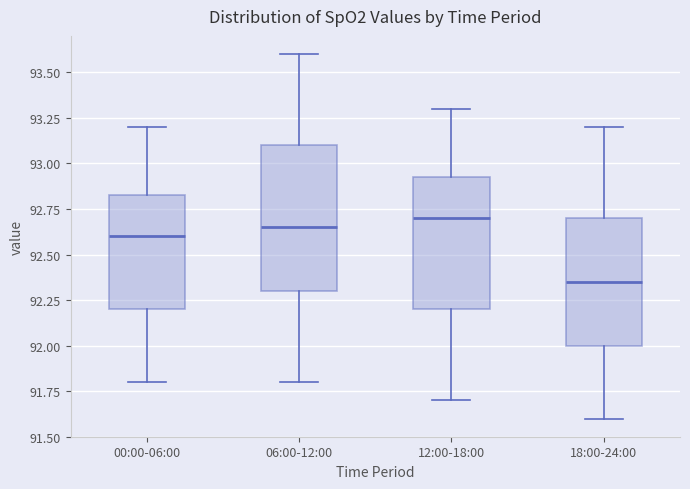

Reading left to right, transcribe this box plot: for each box, give where its median line is, the range the box spans, and where its two whiskers end, as read against the y-axis. The values are not printed on the chart, so give them approximately, as read against the axis.

00:00-06:00: median 92.60, box 92.20 to 92.85, whiskers 91.80 to 93.20
06:00-12:00: median 92.65, box 92.30 to 93.10, whiskers 91.80 to 93.60
12:00-18:00: median 92.70, box 92.20 to 92.95, whiskers 91.70 to 93.30
18:00-24:00: median 92.35, box 92.00 to 92.70, whiskers 91.60 to 93.20